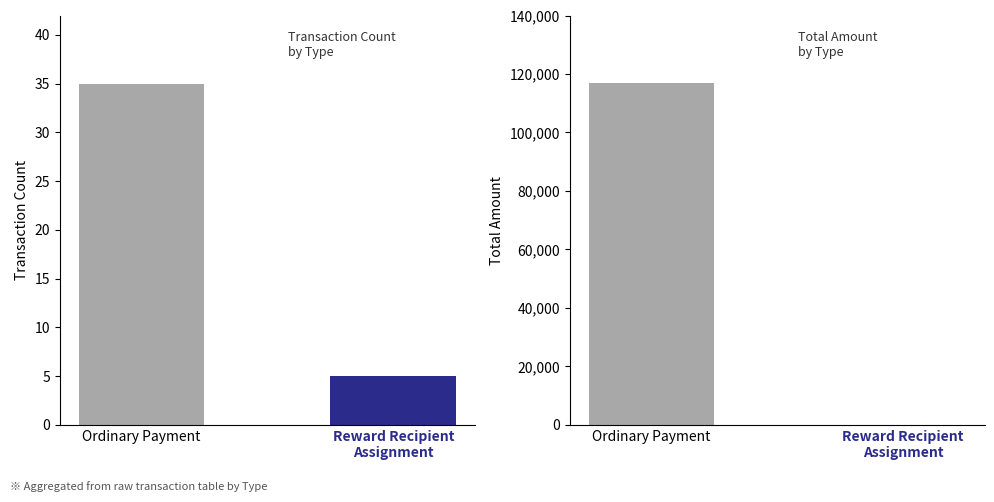

How many bars are there in each group?

2